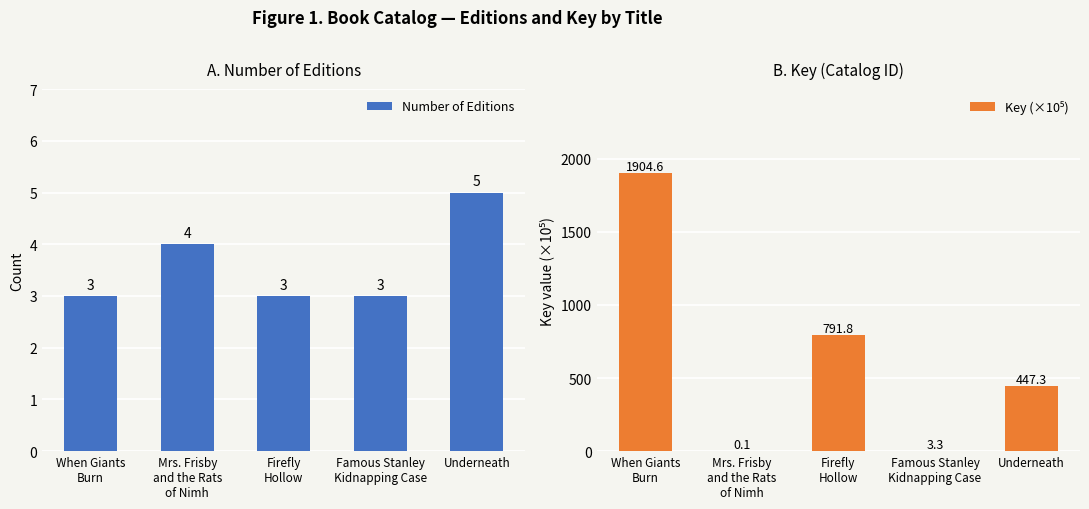

Read the Key (×10⁵) value at When Giants
Burn.

1904.6